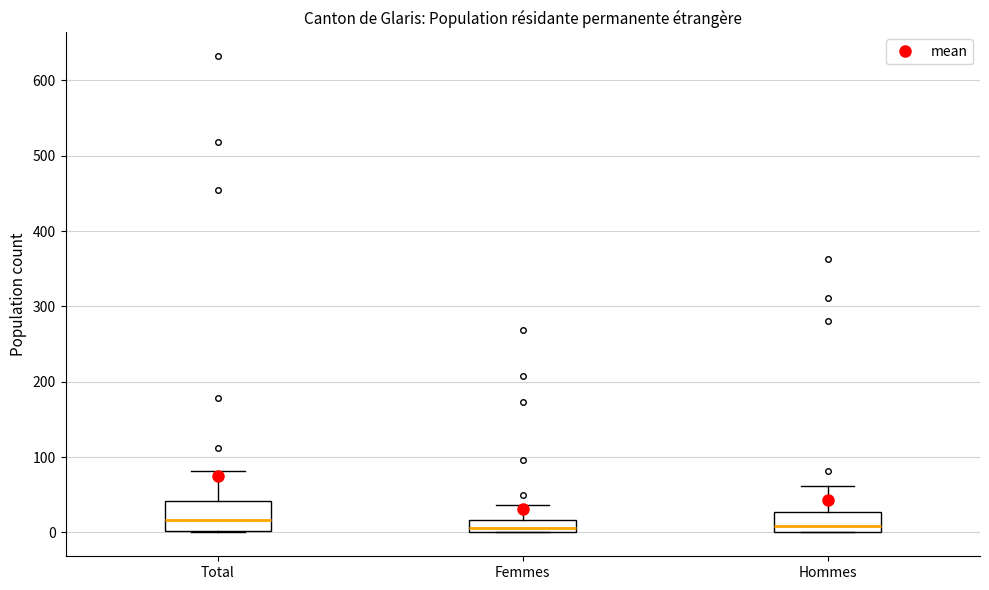

Which box is the tallest, from its lower edge to its upper edge?

Total